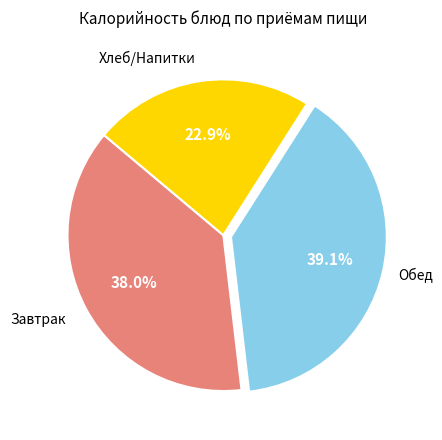

Is there any slice that represents more than half of the pie?

No